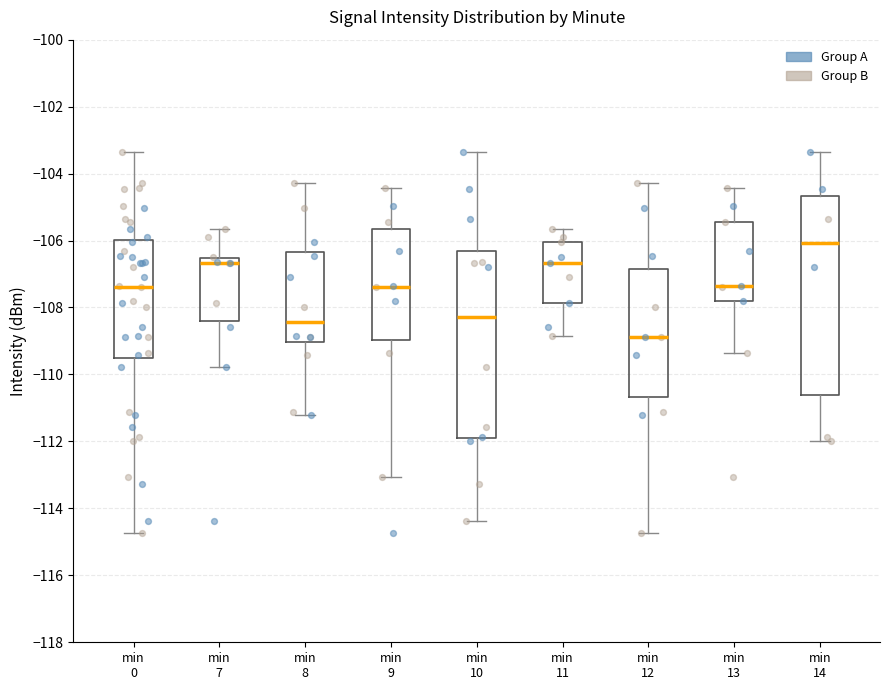

Comparing the boxes themselves (not the whiskers), which one is the tallest?

min 14